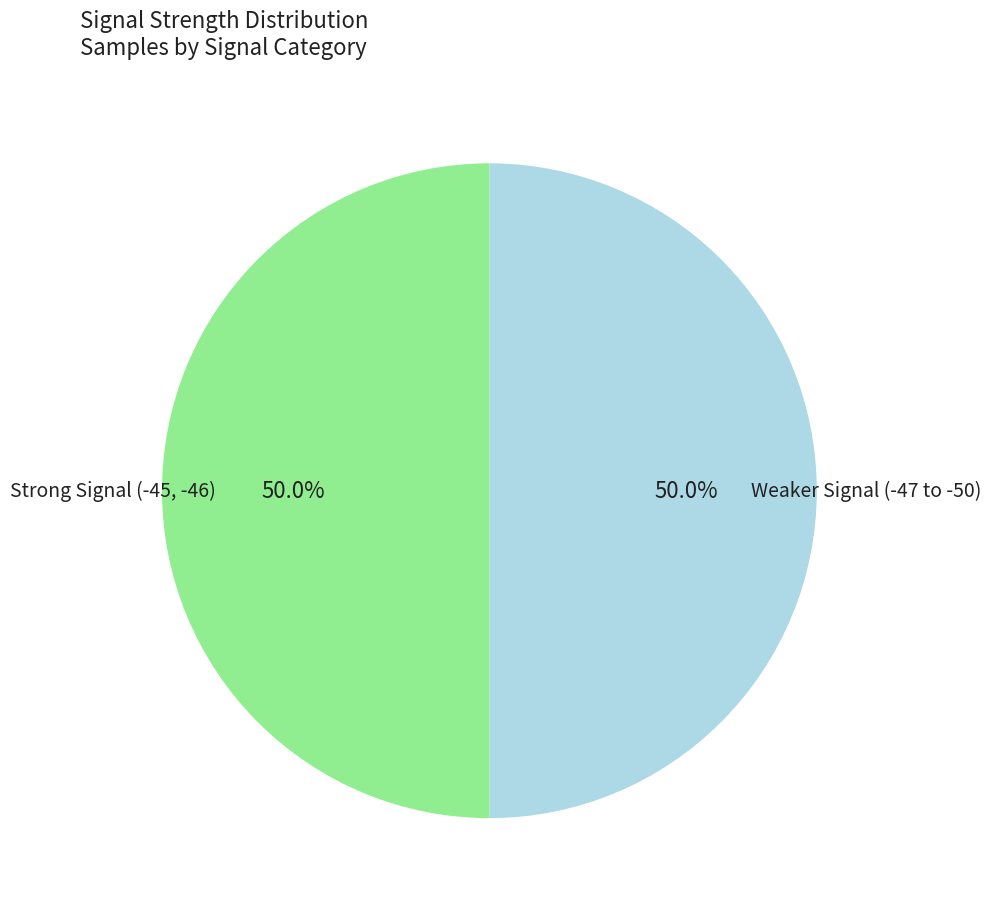

What is the ratio of the value at Weaker Signal (-47 to -50) to the value at Strong Signal (-45, -46)?

1.0